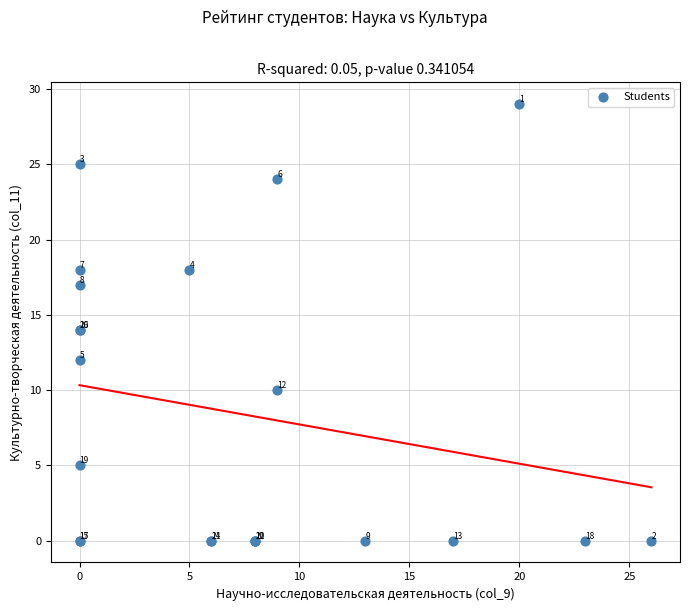

What Y value in the scatter plot is closest to 14?

14